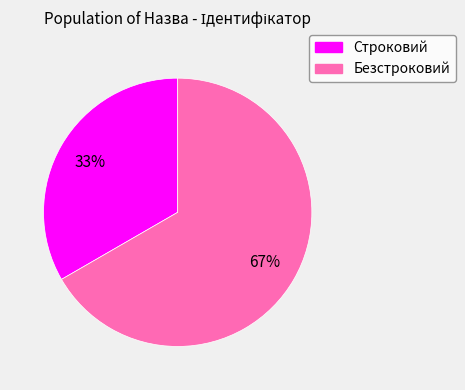

Between Безстроковий and Строковий, which is larger?

Безстроковий